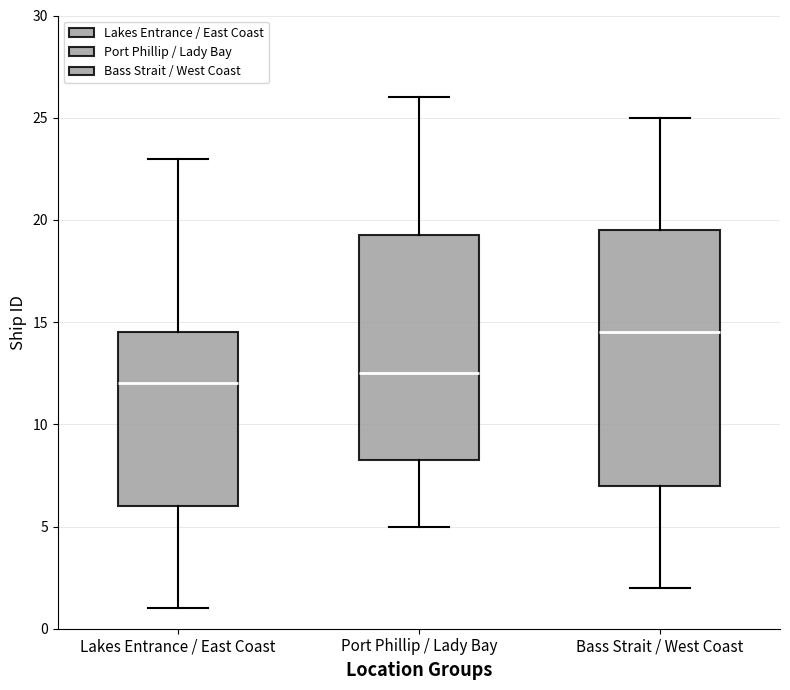

Comparing the boxes themselves (not the whiskers), which one is the tallest?

Bass Strait / West Coast